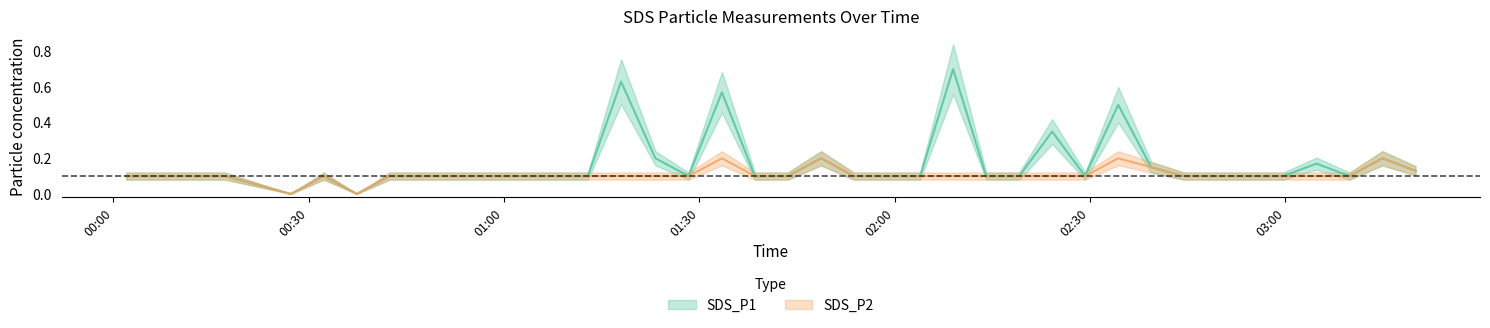

Which has a higher value, 2021/07/15 02:39:24 or 2021/07/15 00:42:25?

2021/07/15 02:39:24